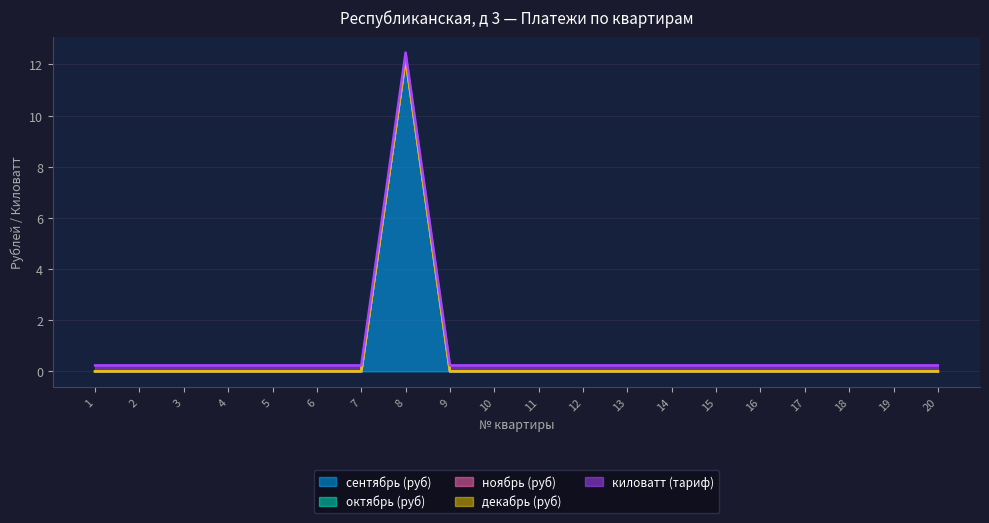

What are all the series names shown in the legend?

сентябрь (руб), октябрь (руб), ноябрь (руб), декабрь (руб), киловатт (тариф)